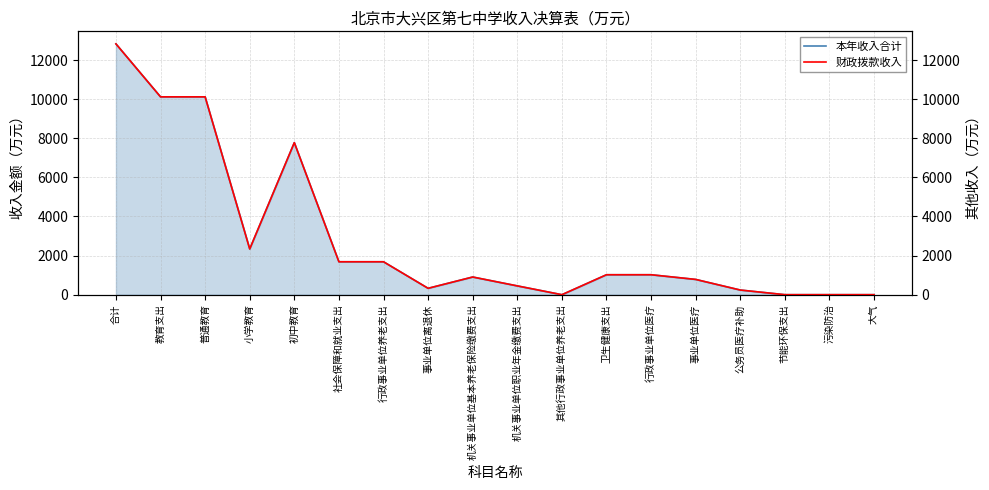

In 本年收入合计, how many points are lower than both neighbors (excluding endpoints)?

3